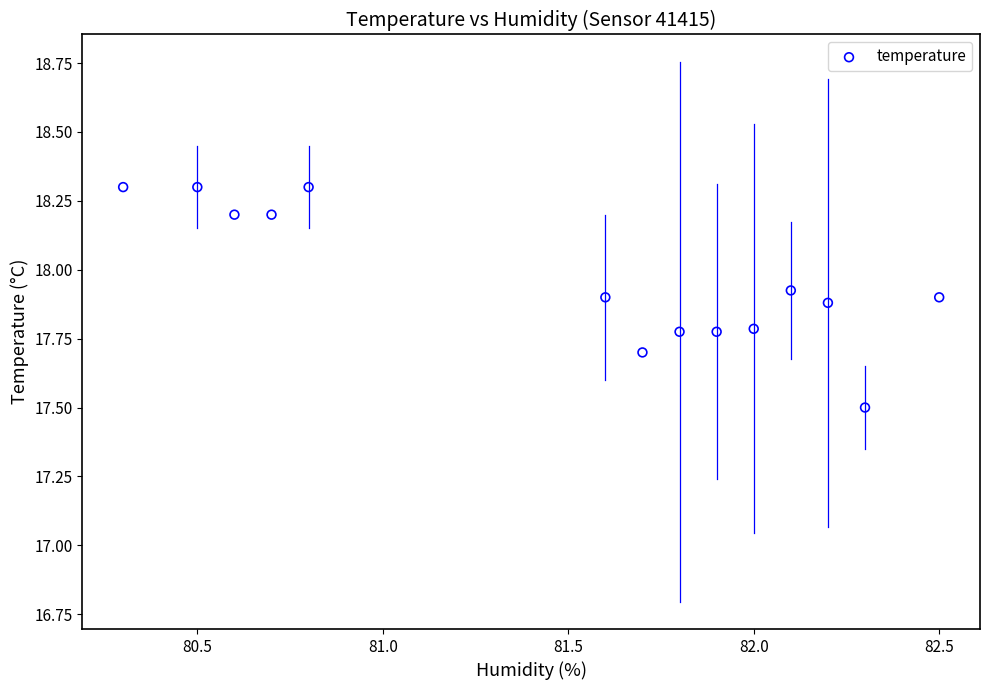

What Y value in the scatter plot is closest to 17?

17.5